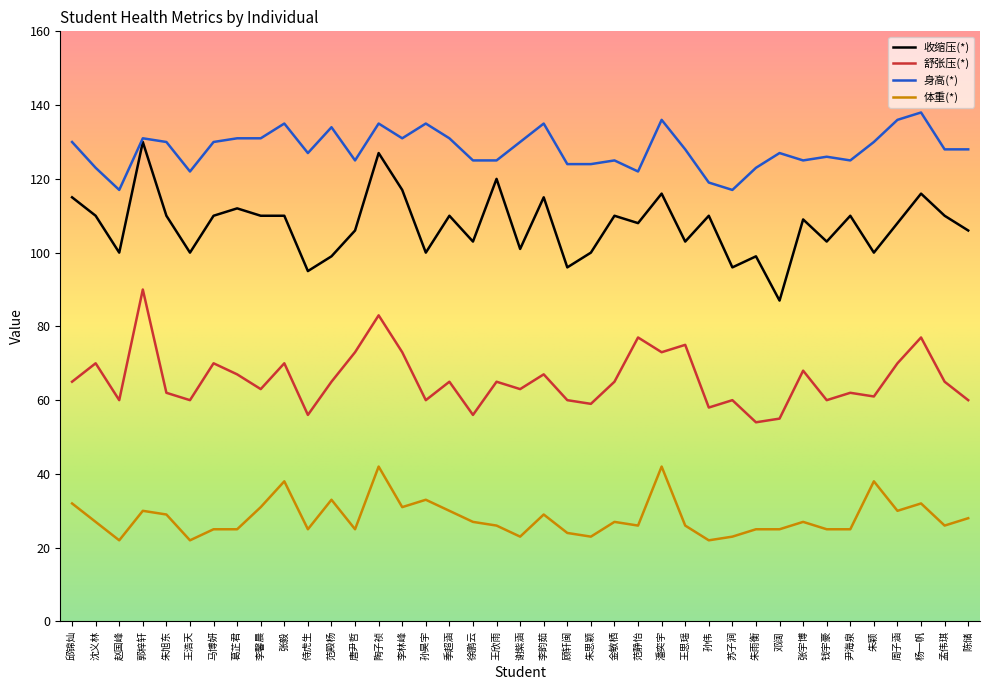

Count the number of data series in this chart.

4